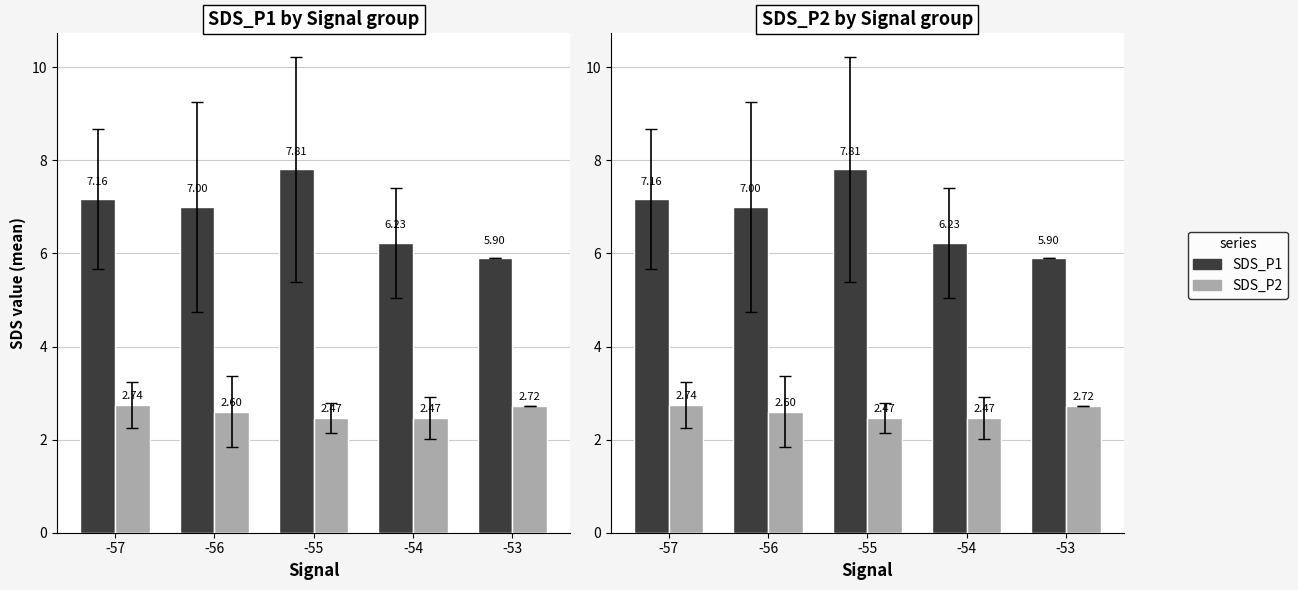

Which series has the widest spread of values?

SDS_P1